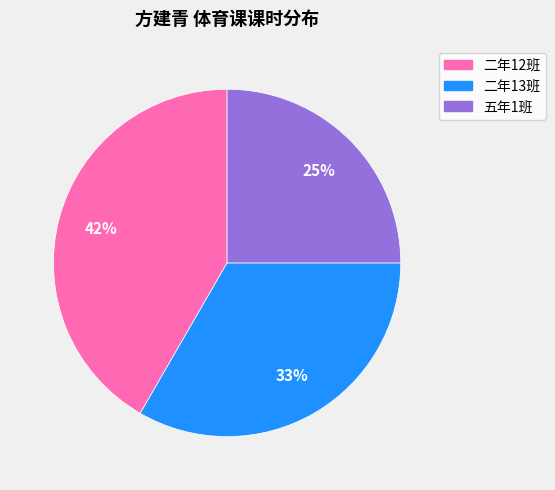

Which category has the smallest portion of the pie?

五年1班